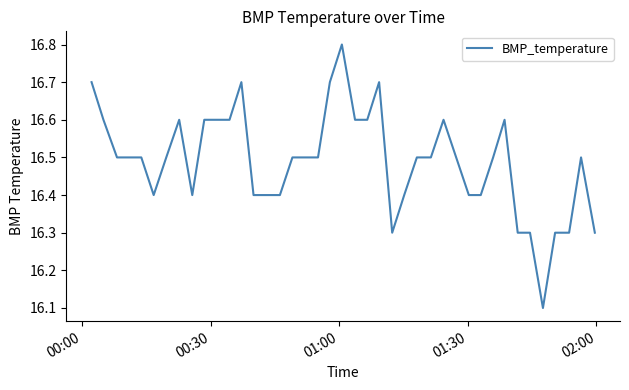

What is the difference between the maximum and minimum values?

0.7